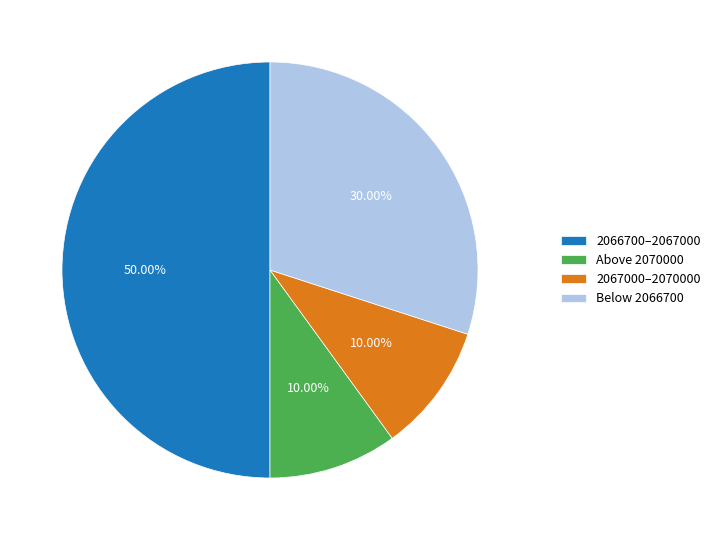

How many slices are in this pie chart?

4